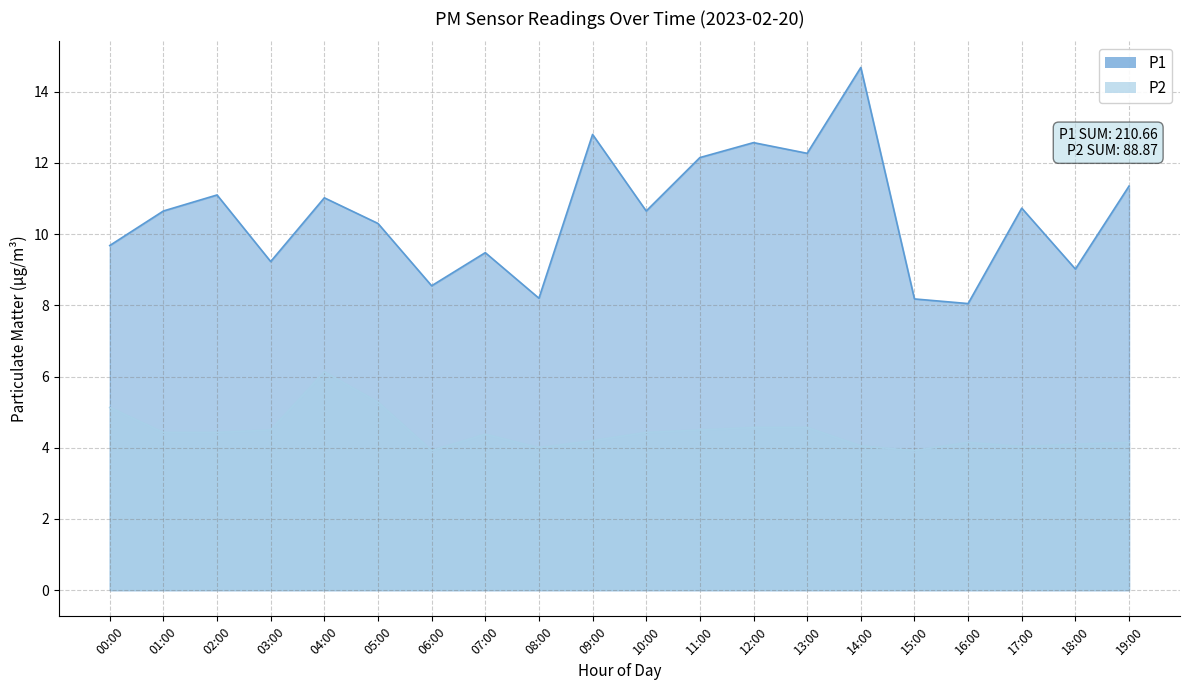

Rank the series by their maximum value, from lowest to highest.

P2, P1